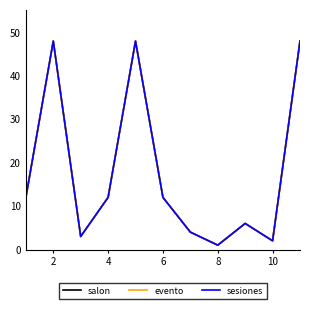

Is this an area chart (filled region under the line)?

No